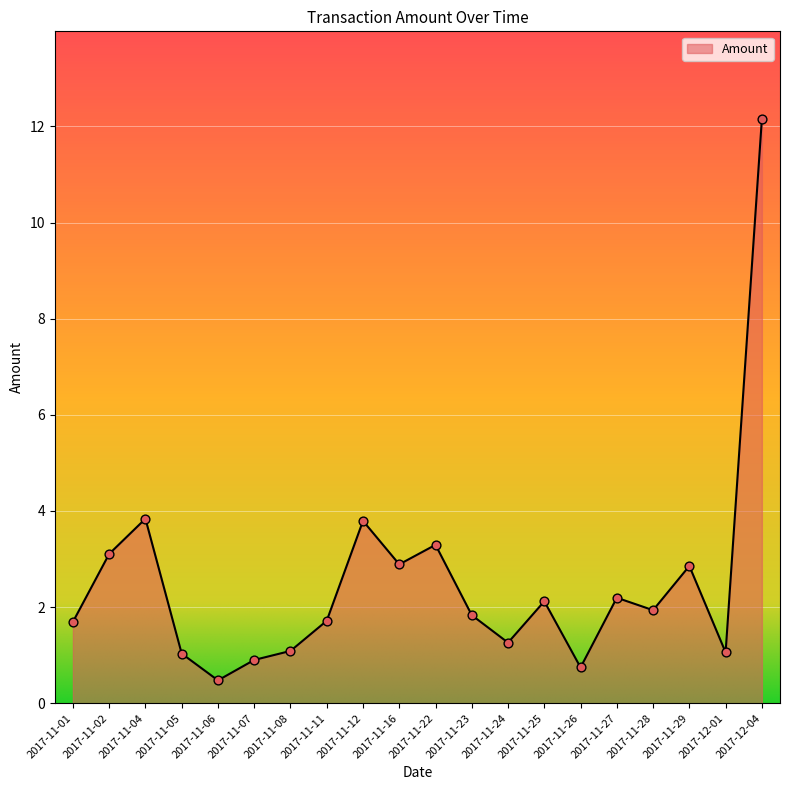

Approximately how many times larger is the value at 2017-11-11 compared to 2017-11-29?

0.6